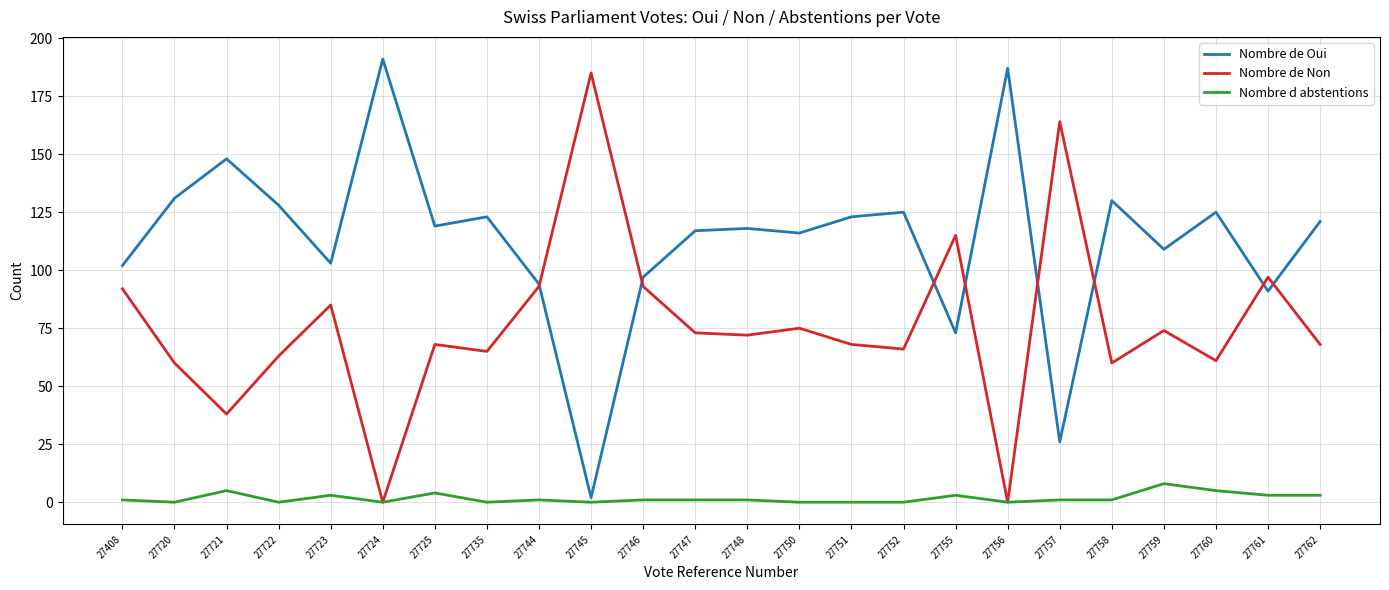

Which series ends up on top after the final intersection of Nombre de Oui and Nombre de Non?

Nombre de Oui